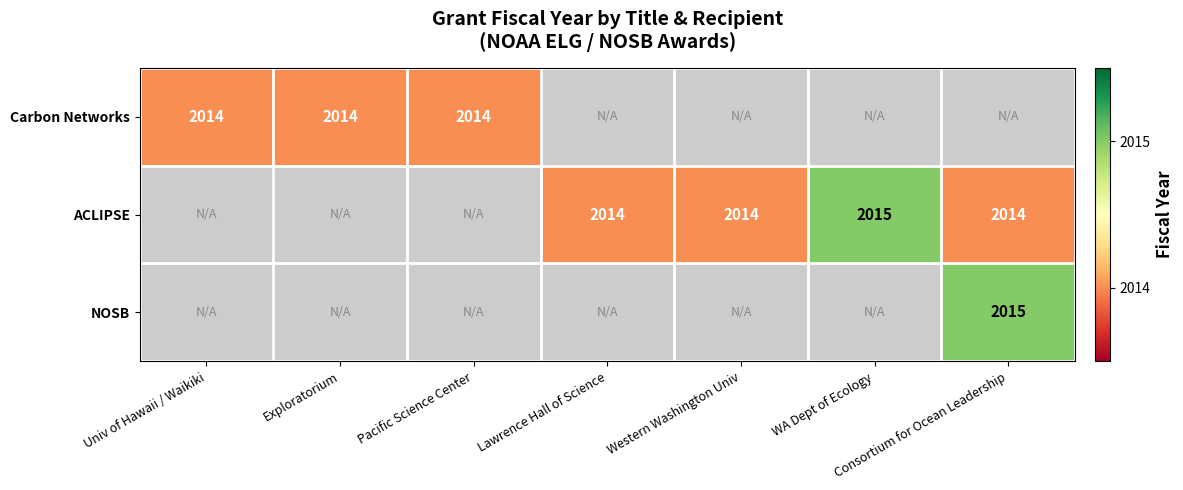

What is the smallest value displayed?

2014.0